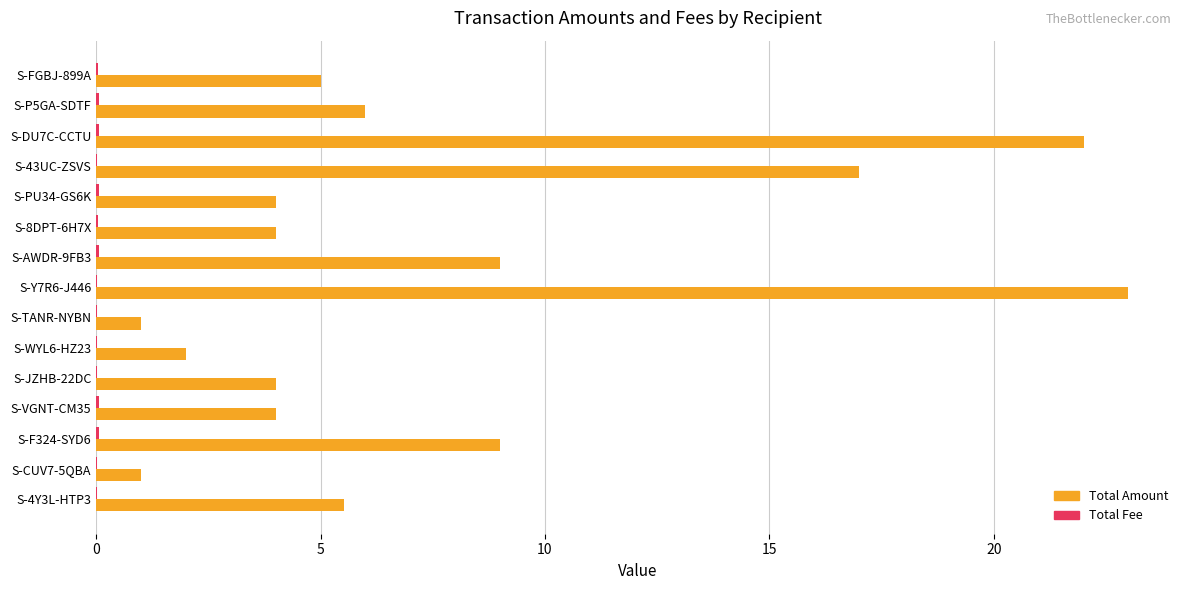

True or false: Total Amount has a value of 6.0 at S-P5GA-SDTF.

True